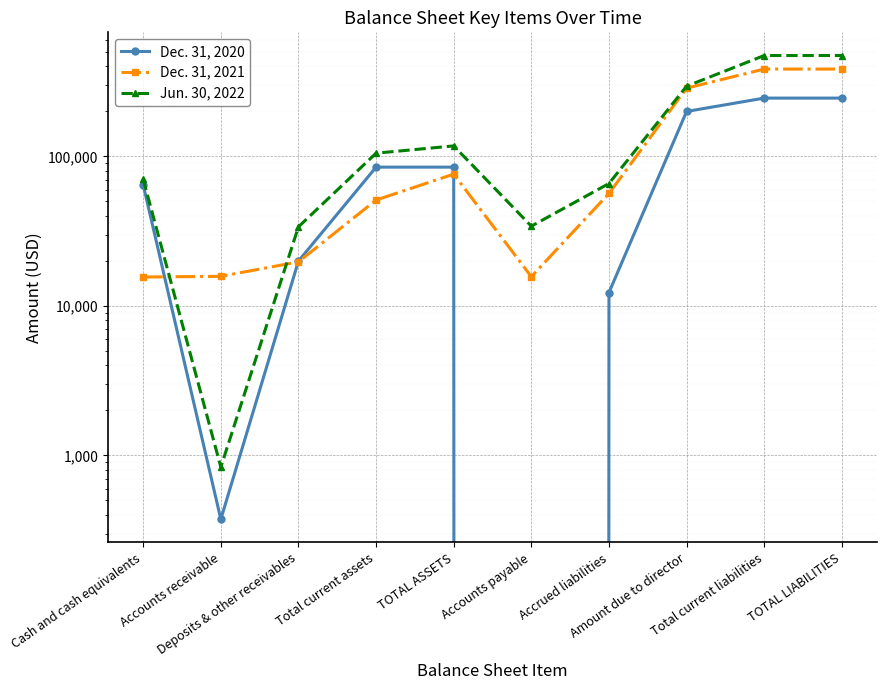

What is the label of the 7th point from the left?

Accrued liabilities